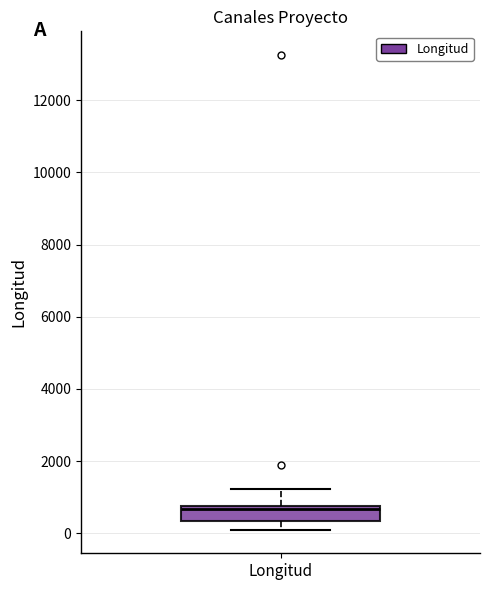

Read this box plot against the y-axis: the position of the median line, the range covered by the box, and the ends of both whiskers. The values are not printed on the chart, so give them approximately, as read against the axis.

median 600, box 400 to 800, whiskers 200 to 1200